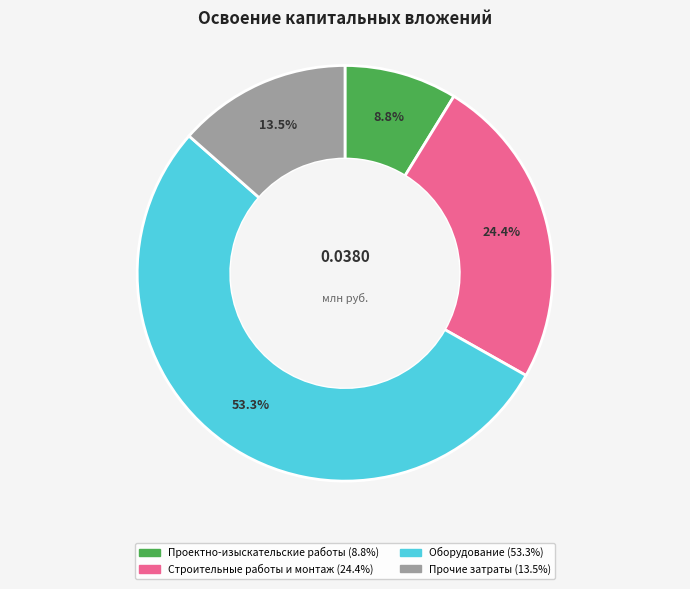

Is there any slice that represents more than half of the pie?

Yes